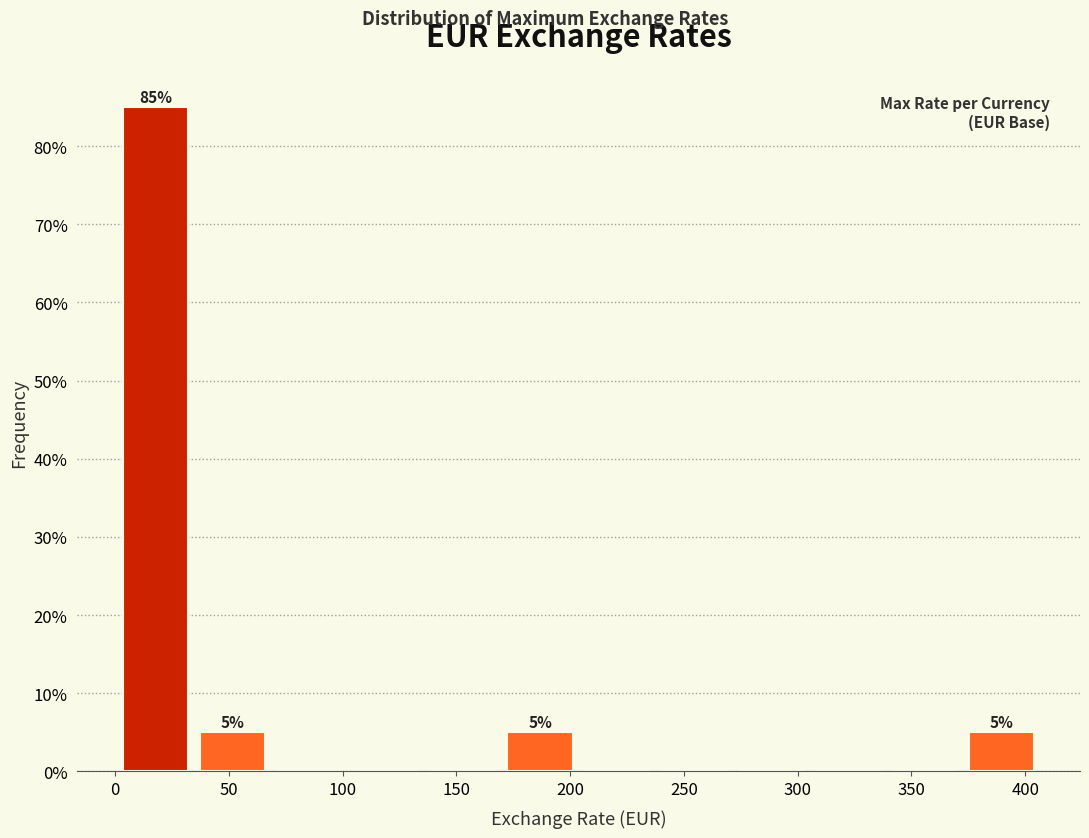

Over which range of the x-axis is the bar tallest?

0 to 35